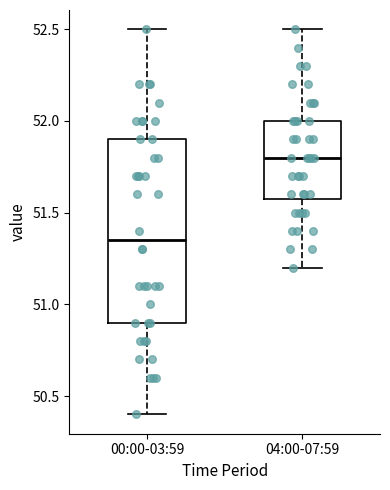

Reading left to right, read every box against the y-axis: the position of its median line, the range the box covers, and the ends of its whiskers. The values are not printed on the chart, so give them approximately, as read against the axis.

00:00-03:59: median 51.35, box 50.90 to 51.90, whiskers 50.40 to 52.50
04:00-07:59: median 51.80, box 51.60 to 52.00, whiskers 51.20 to 52.50